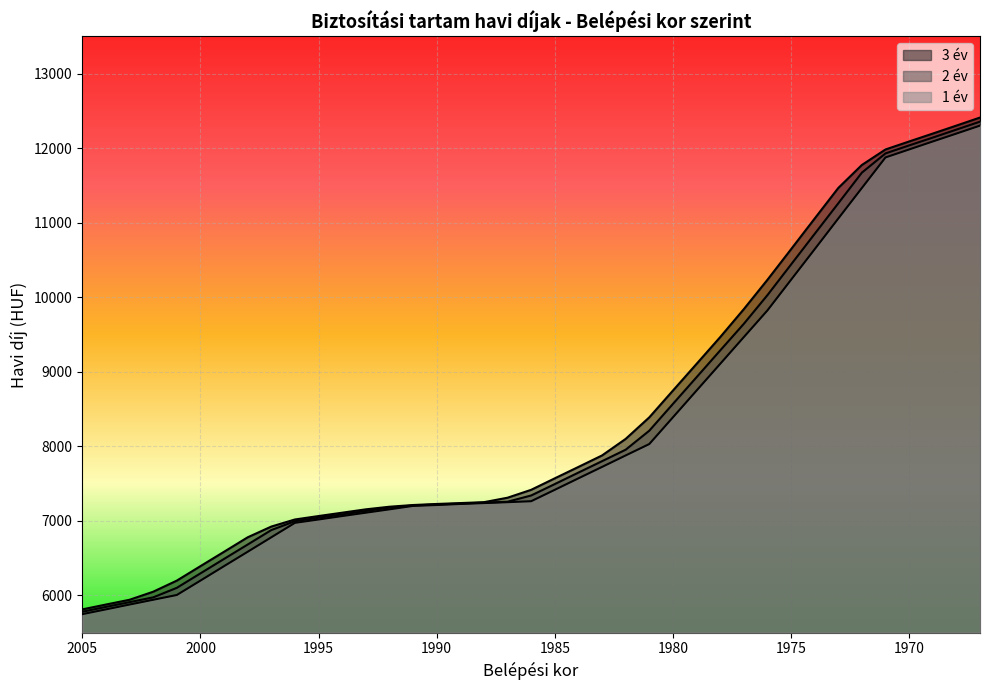

True or false: 2 év has a value of 7132 at 1993.

True